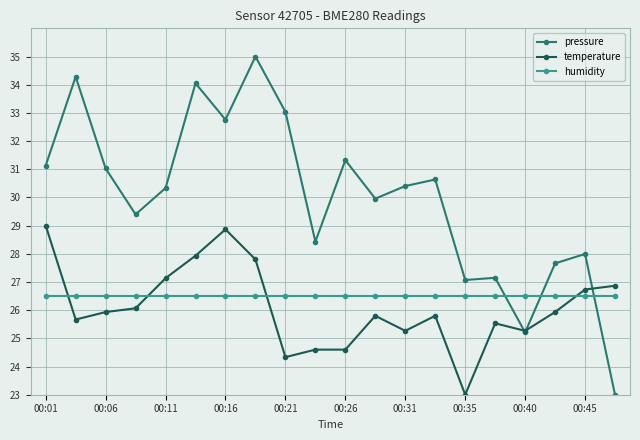

Which series ends up on top after the final intersection of humidity and pressure?

humidity